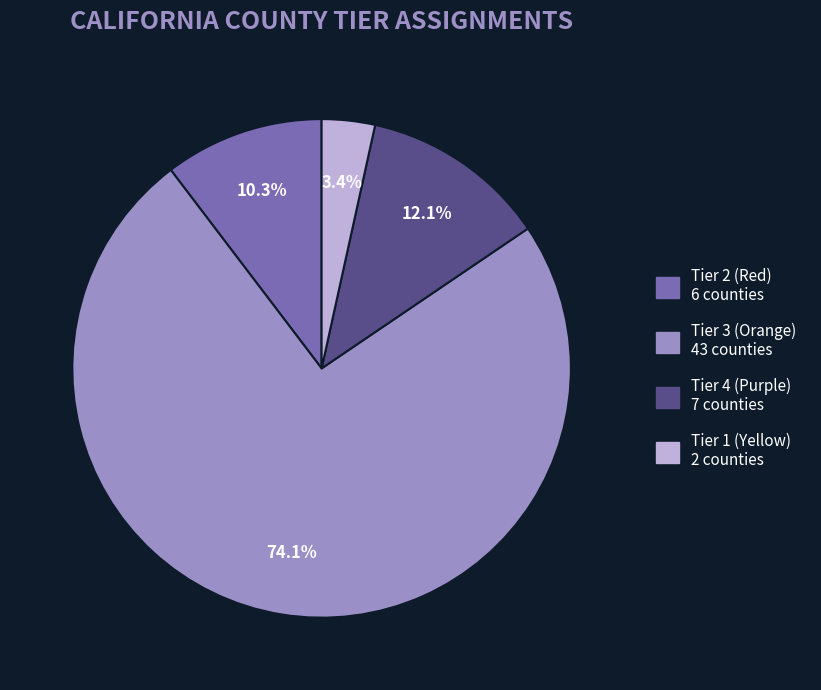

Does any single category account for the majority?

Yes